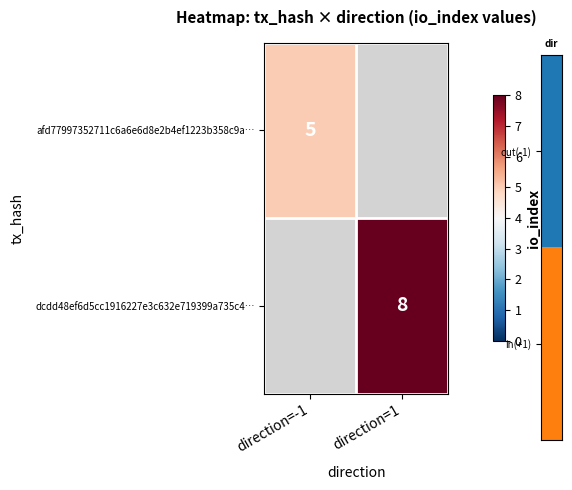

The value of dcdd48ef6d5cc1916227e3c632e719399a735c4… at direction=1 is 8. True or false?

True